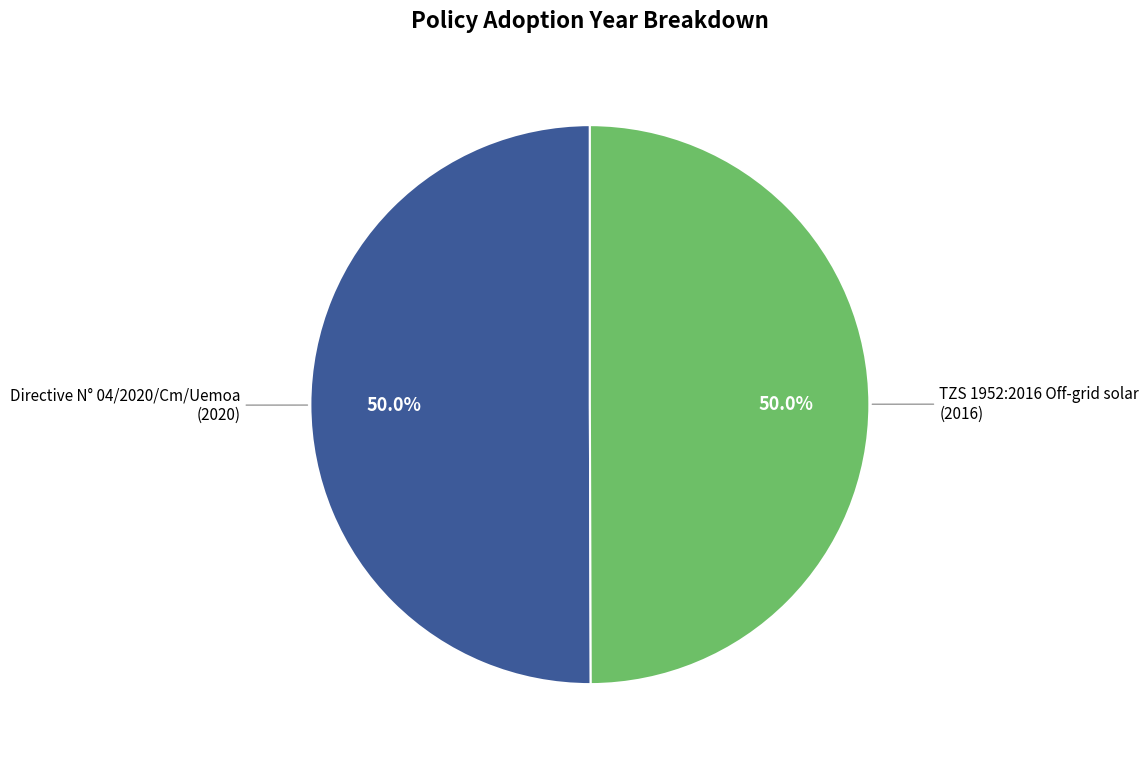

To the nearest percent, what is the average slice percentage?

50%